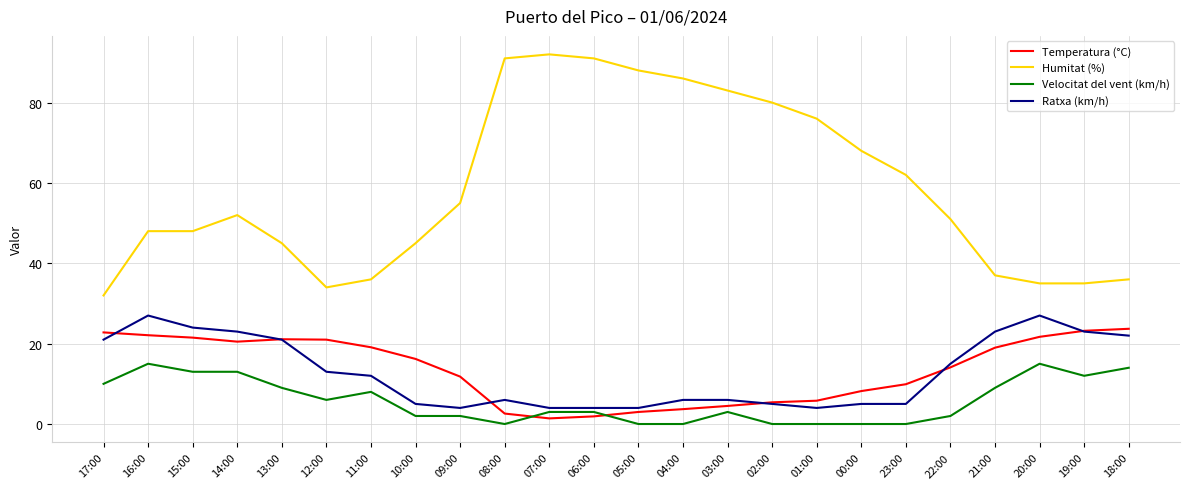

What is the difference between the second highest and second lowest values in the Ratxa (km/h) series?

23.0